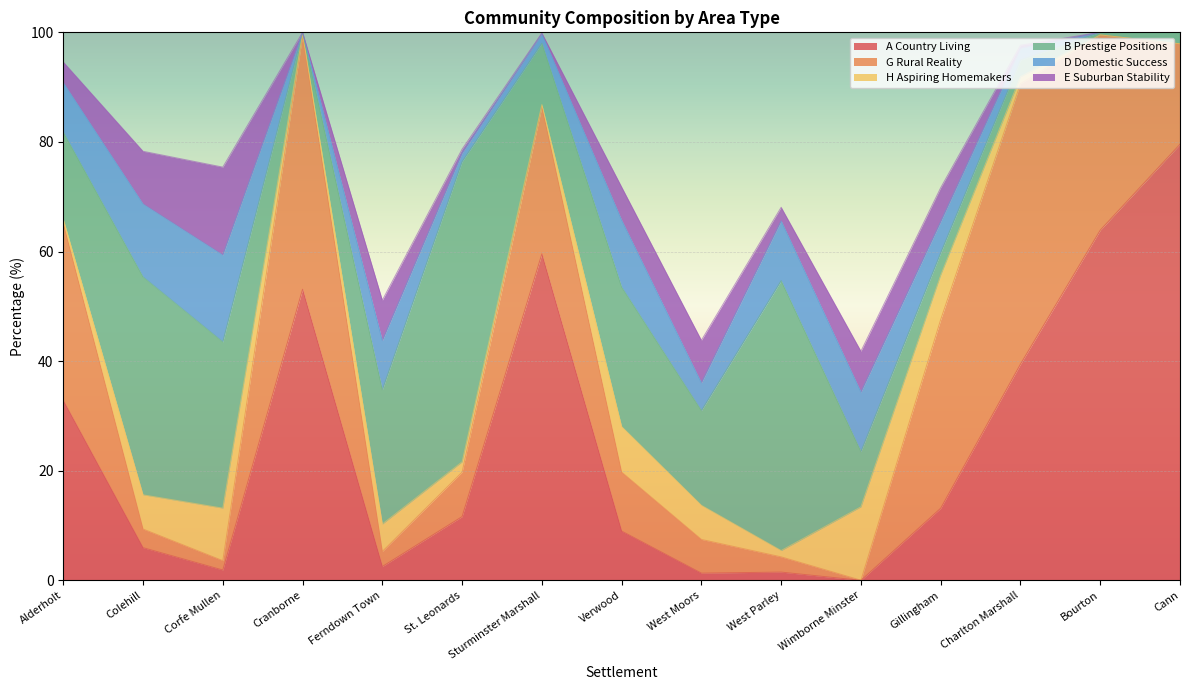

Between Colehill and Verwood, which series saw the biggest shift?

B Prestige Positions